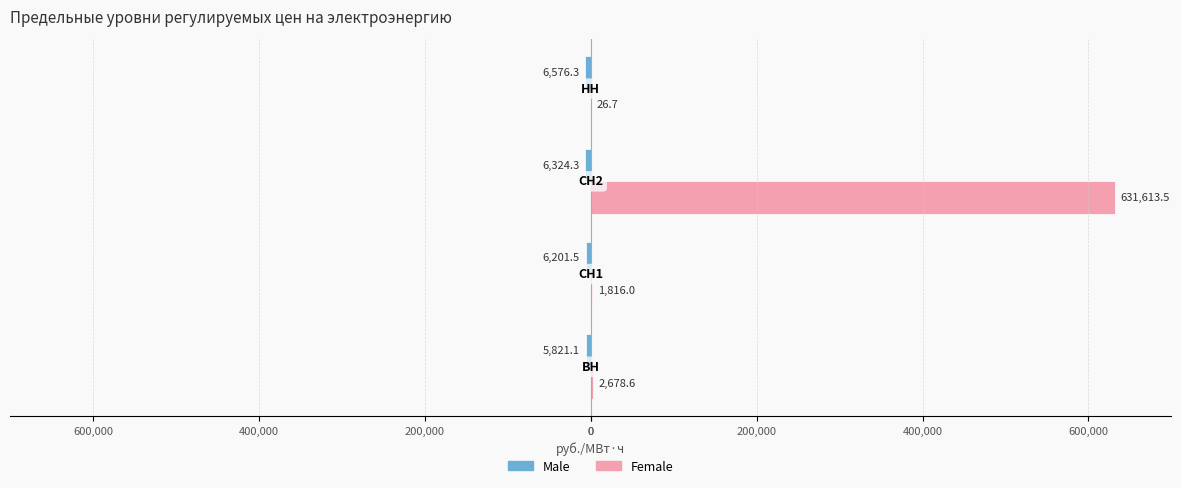

What is the minimum value shown in the chart?

-6576.3